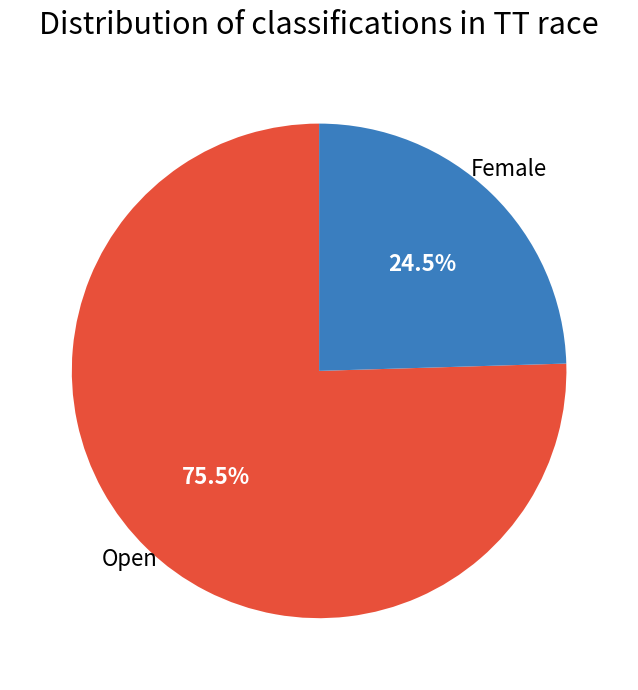

Count the number of slices in the pie.

2